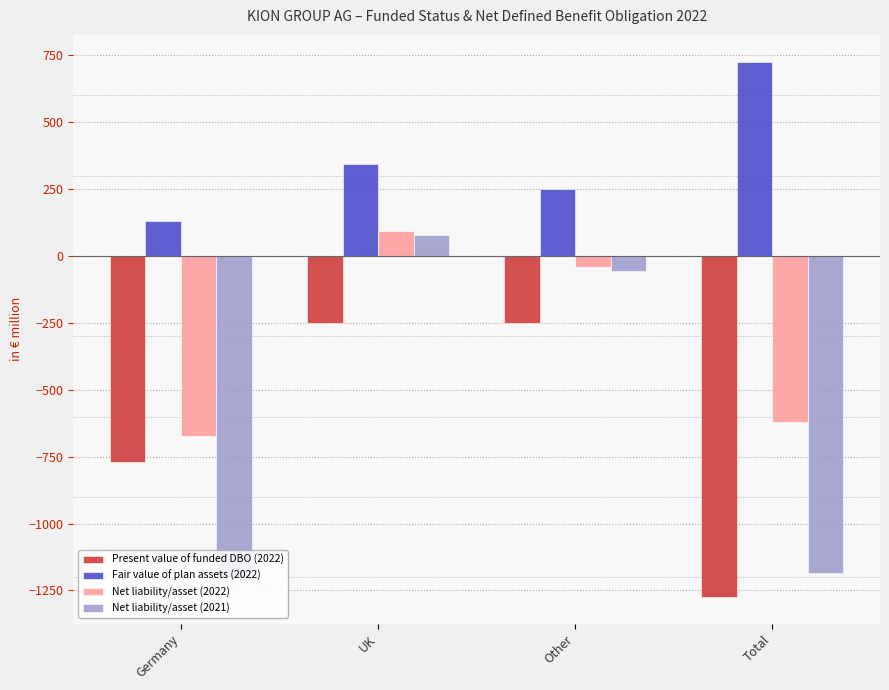

True or false: Fair value of plan assets (2022) has a value of 131.6 at UK.

False